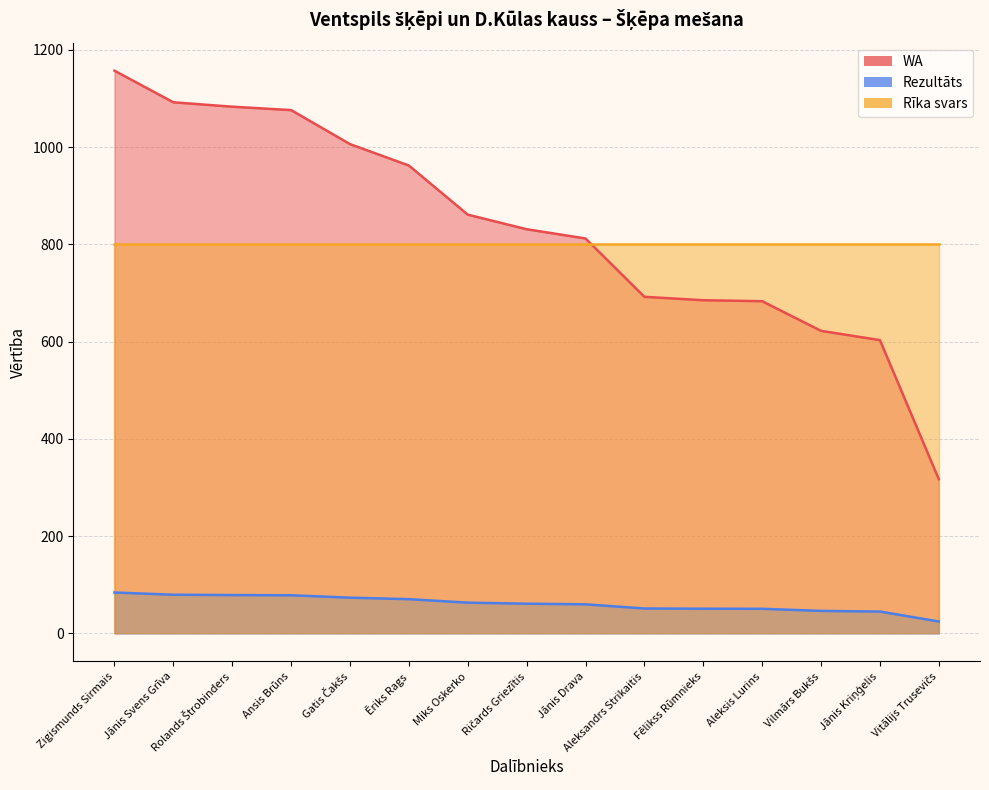

True or false: Rezultāts and WA cross at least once.

False